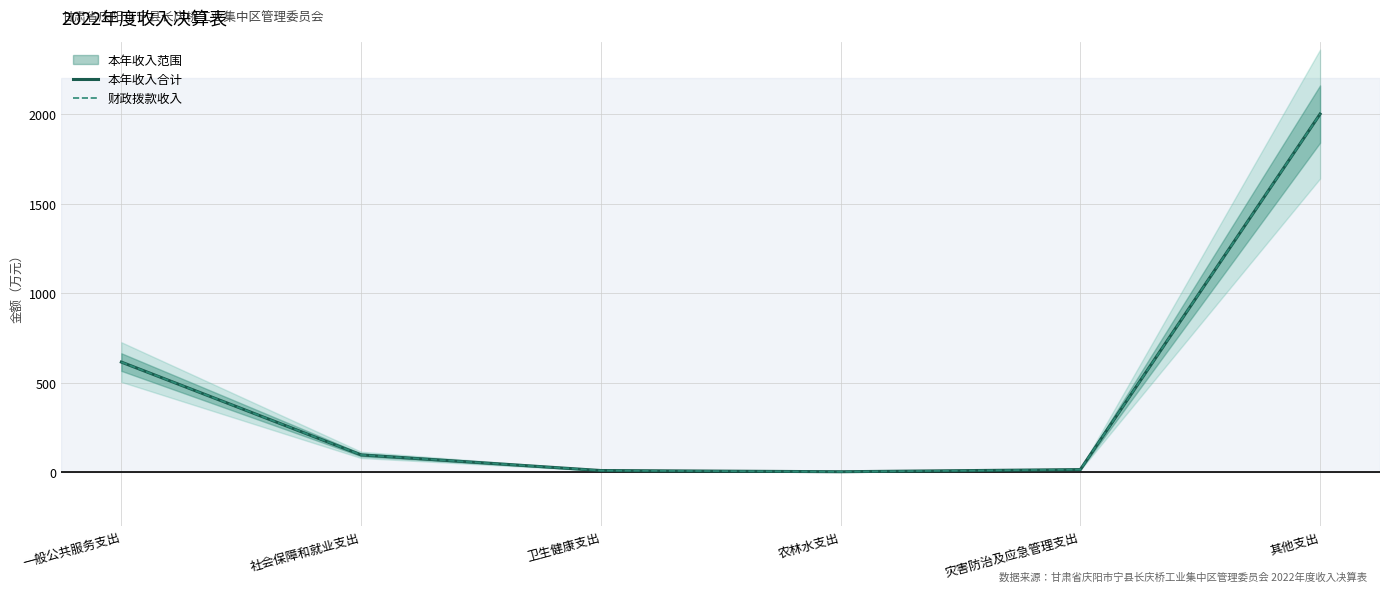

What is the approximate value of 财政拨款收入 at 一般公共服务支出?

615.2